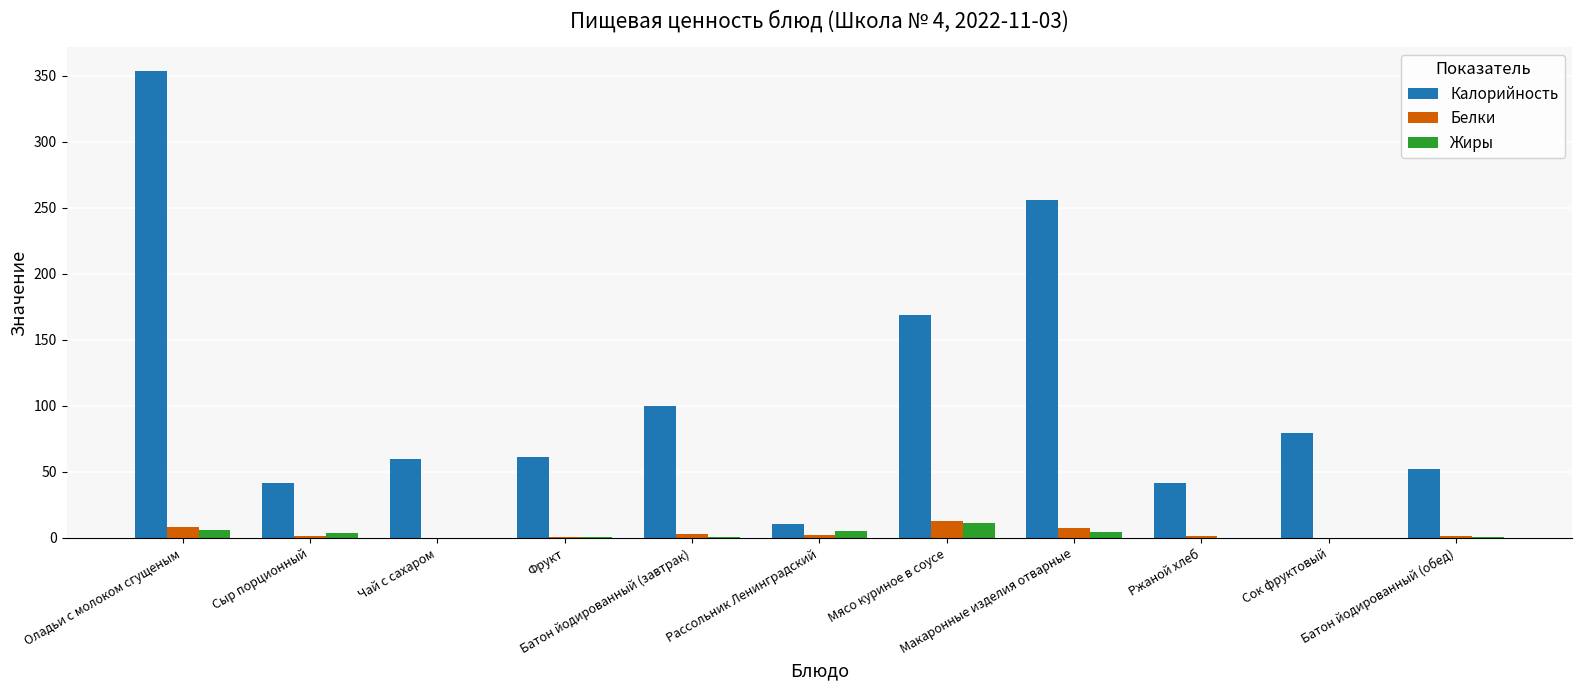

Which label corresponds to the largest value in the chart?

Оладьи с молоком сгущеным